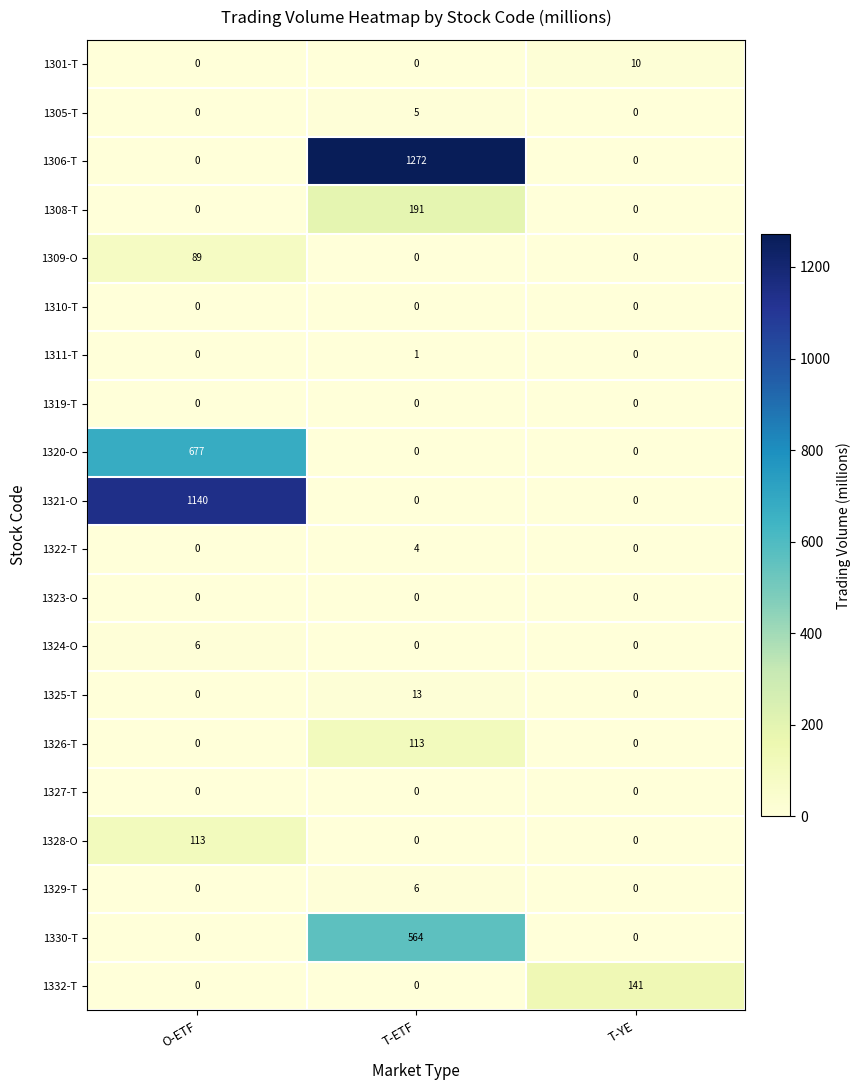

What is the maximum value for 1321-O?

1140